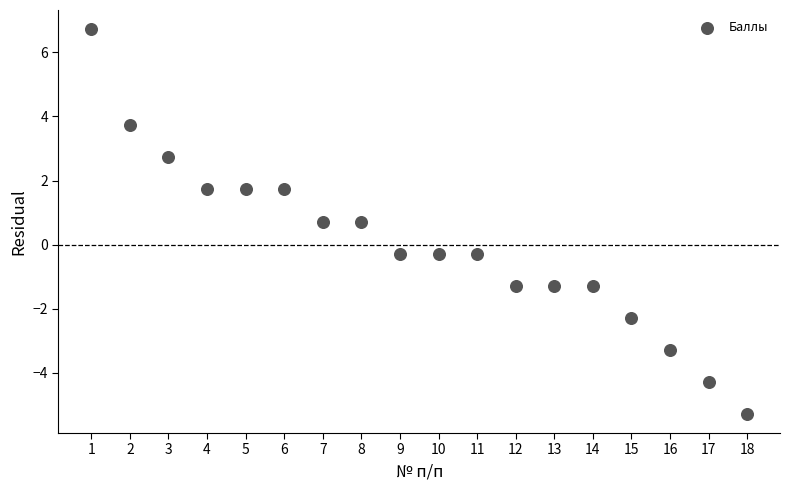

What is the range of Y values (max minus min)?

12.0